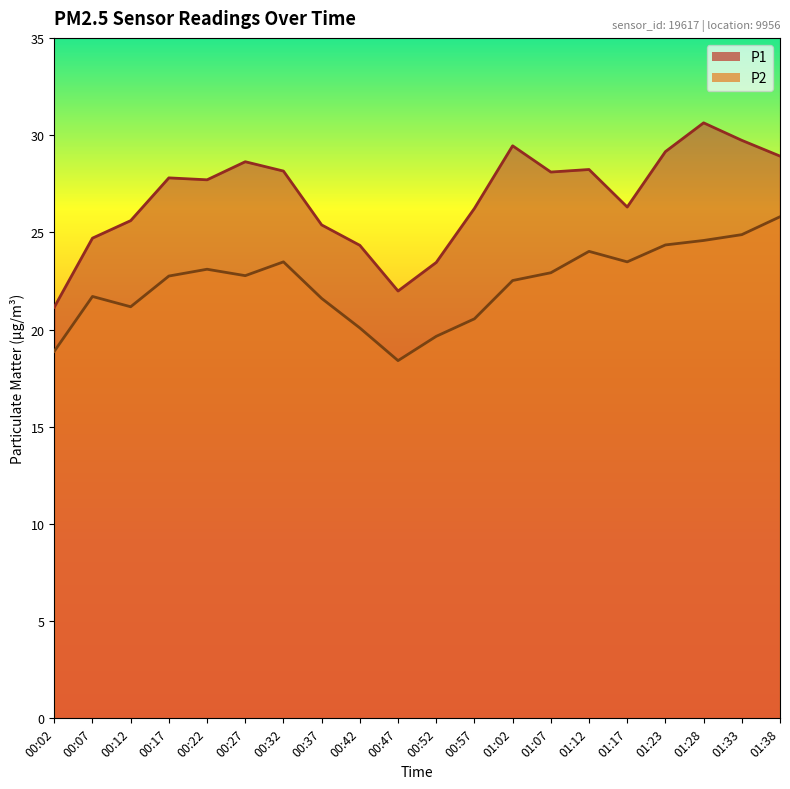

At how many categories does at least one series exceed 21?

20